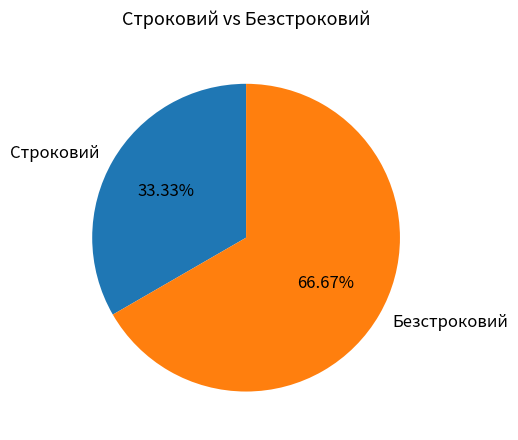

Which has a higher value, Строковий or Безстроковий?

Безстроковий